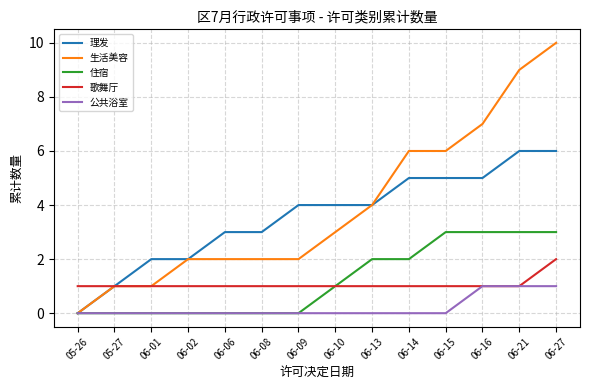

Reading left to right, extract all data points from this chart.

理发: 05-26=0	05-27=1	06-01=2	06-02=2	06-06=3	06-08=3	06-09=4	06-10=4	06-13=4	06-14=5	06-15=5	06-16=5	06-21=6	06-27=6
生活美容: 05-26=0	05-27=1	06-01=1	06-02=2	06-06=2	06-08=2	06-09=2	06-10=3	06-13=4	06-14=6	06-15=6	06-16=7	06-21=9	06-27=10
住宿: 05-26=0	05-27=0	06-01=0	06-02=0	06-06=0	06-08=0	06-09=0	06-10=1	06-13=2	06-14=2	06-15=3	06-16=3	06-21=3	06-27=3
歌舞厅: 05-26=1	05-27=1	06-01=1	06-02=1	06-06=1	06-08=1	06-09=1	06-10=1	06-13=1	06-14=1	06-15=1	06-16=1	06-21=1	06-27=2
公共浴室: 05-26=0	05-27=0	06-01=0	06-02=0	06-06=0	06-08=0	06-09=0	06-10=0	06-13=0	06-14=0	06-15=0	06-16=1	06-21=1	06-27=1